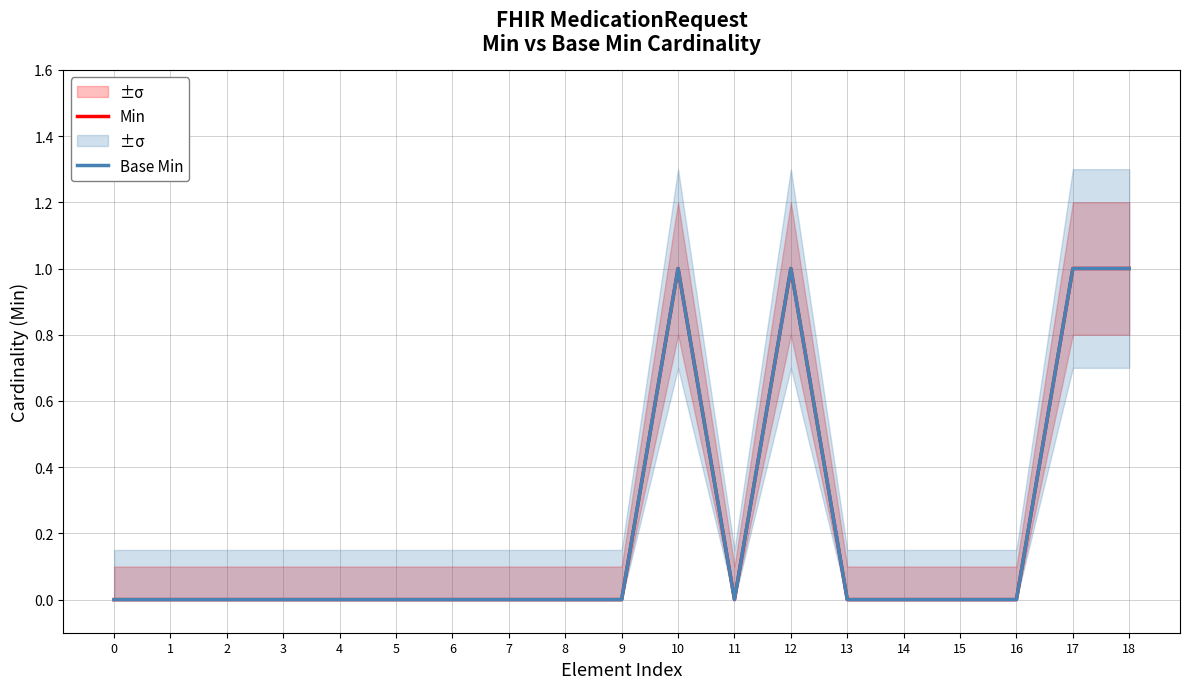

Between 9 and 0, which is larger?

9